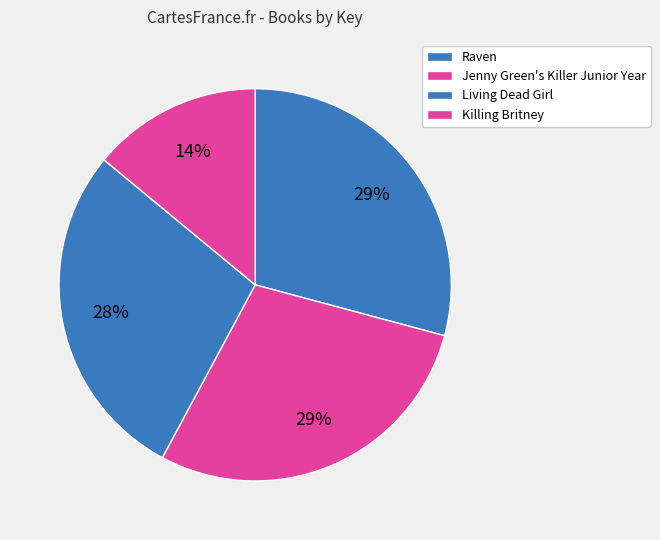

Which category has the biggest portion of the pie?

Raven